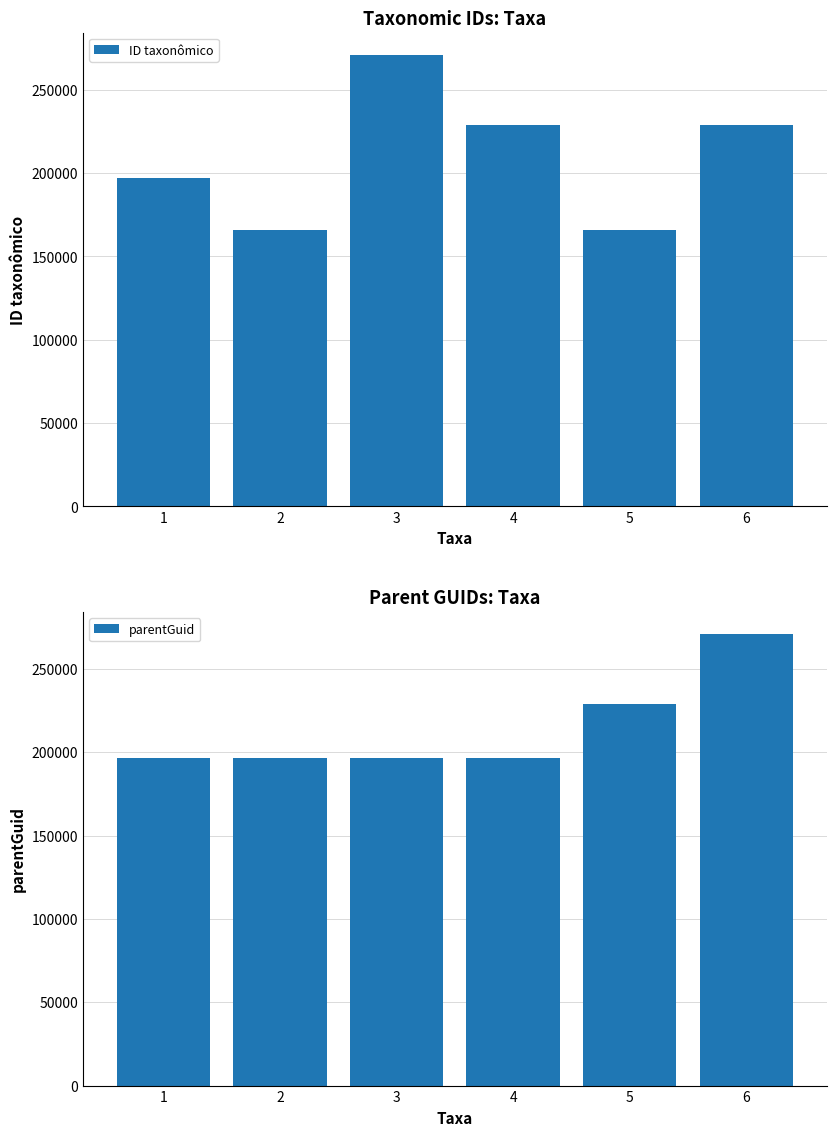

List the series in order of their overall mean, lowest first.

ID taxonômico, parentGuid